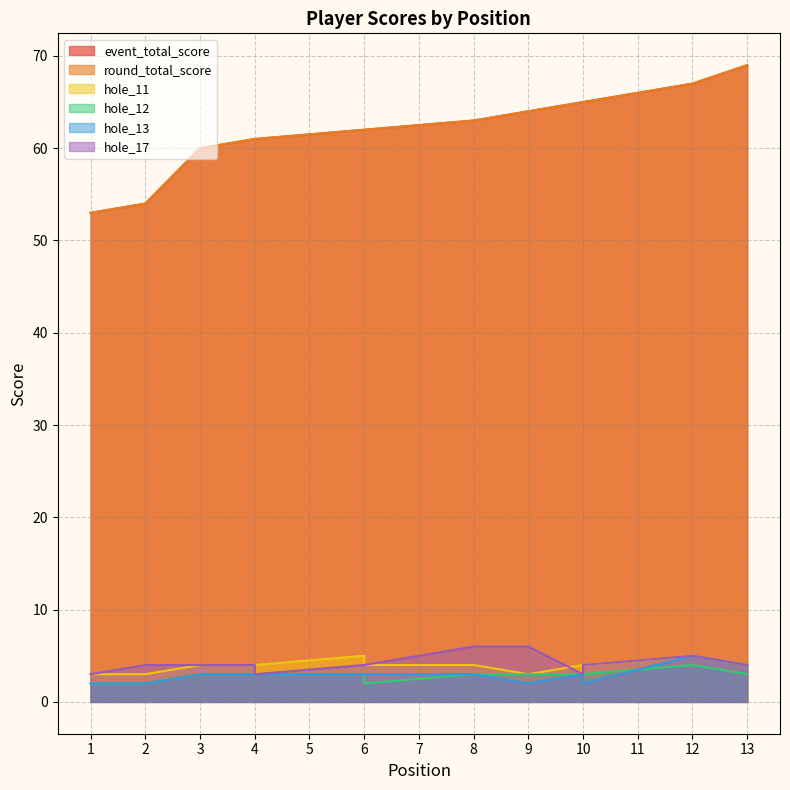

True or false: event_total_score has a value of 89 at 10.

False